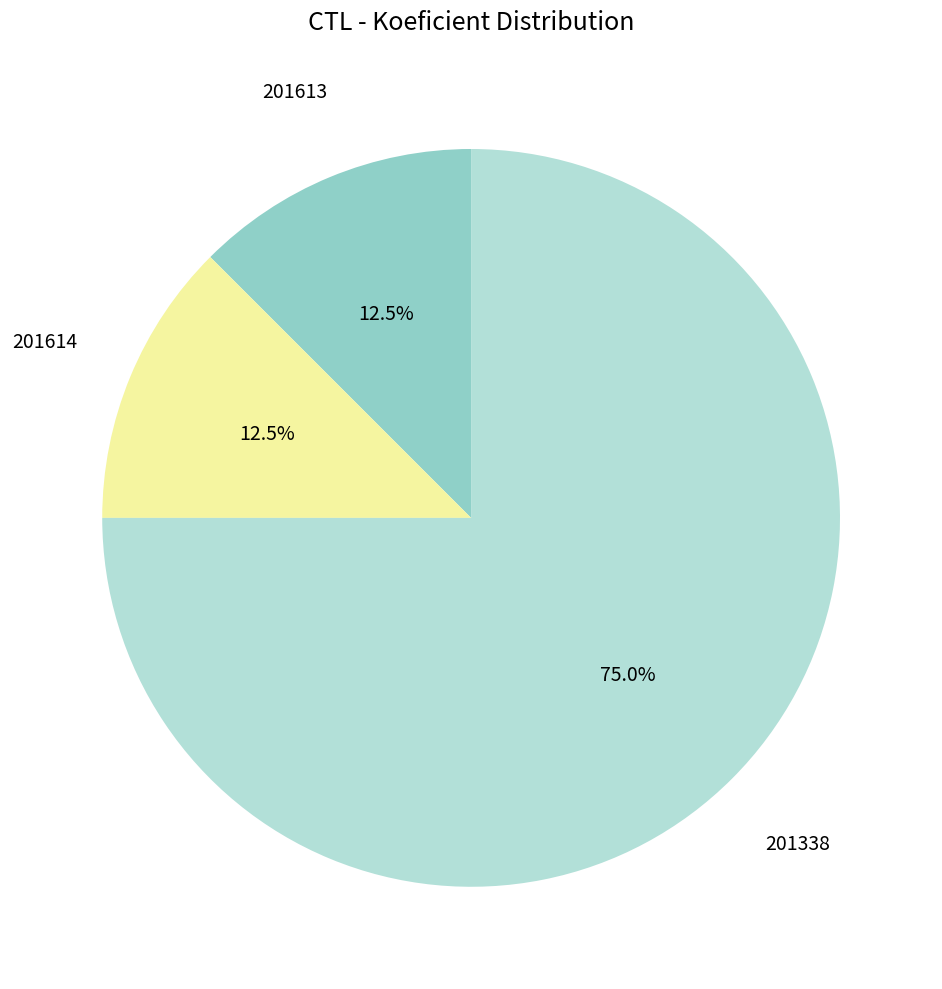

Is there any slice that represents more than half of the pie?

Yes